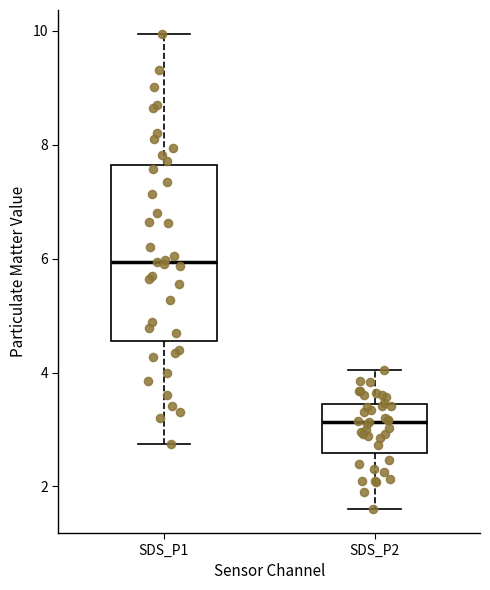

Reading left to right, transcribe this box plot: for each box, give where its median line is, the range the box spans, and where its two whiskers end, as read against the y-axis. The values are not printed on the chart, so give them approximately, as read against the axis.

SDS_P1: median 6.0, box 4.6 to 7.6, whiskers 2.8 to 10.0
SDS_P2: median 3.2, box 2.6 to 3.4, whiskers 1.6 to 4.0